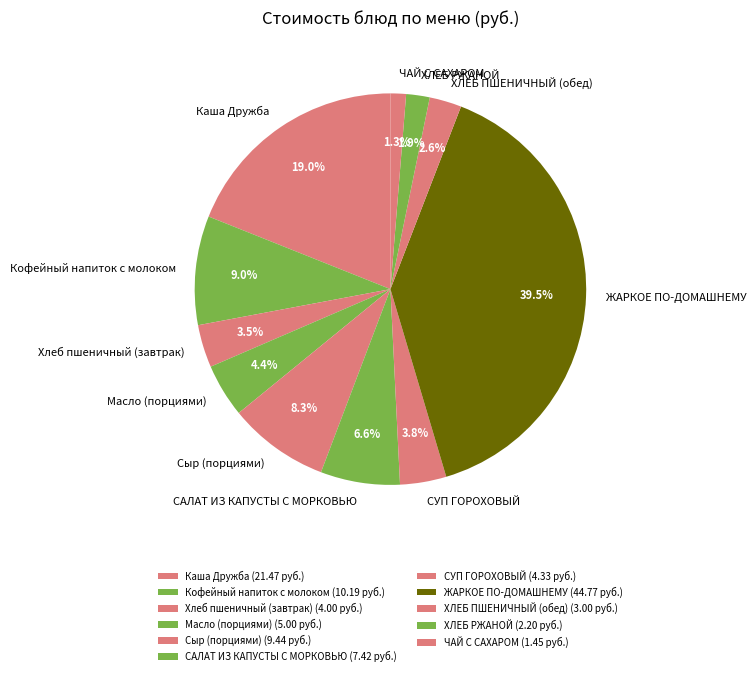

To the nearest percent, what is the average slice percentage?

9%